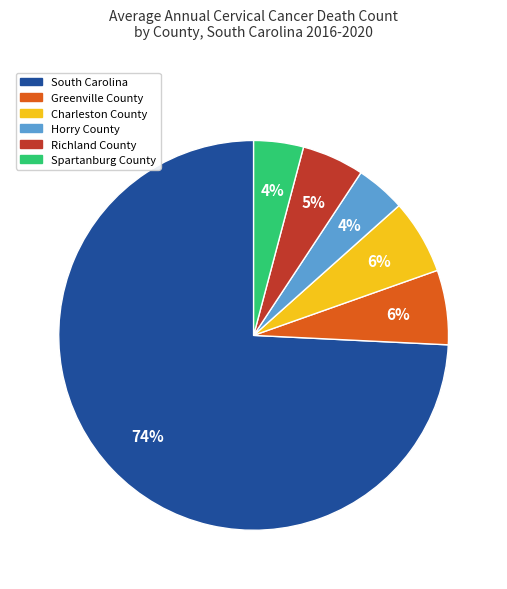

Combined, do Spartanburg County and South Carolina account for over 50%?

Yes